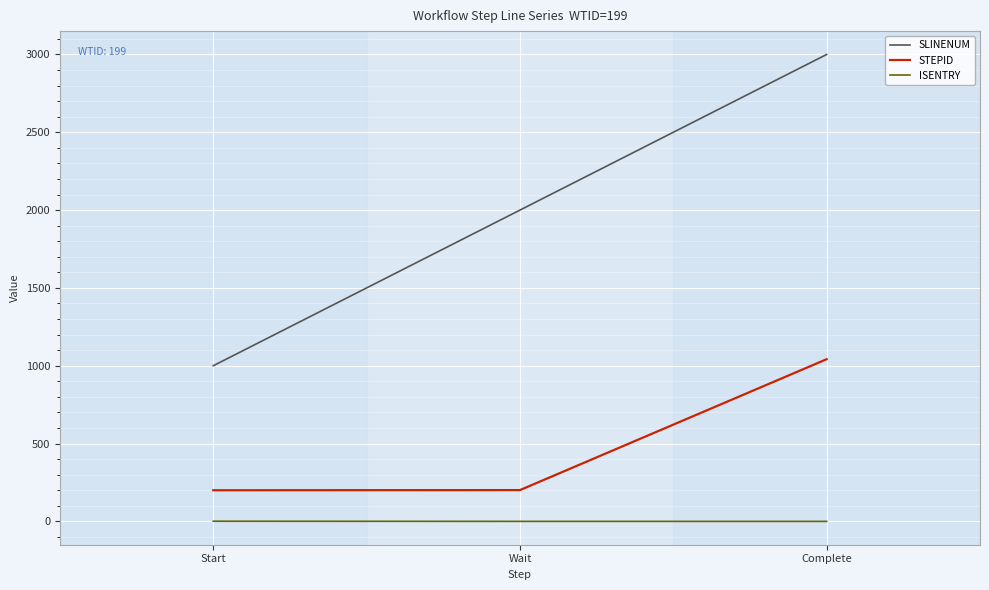

Does the chart have visible grid lines?

Yes